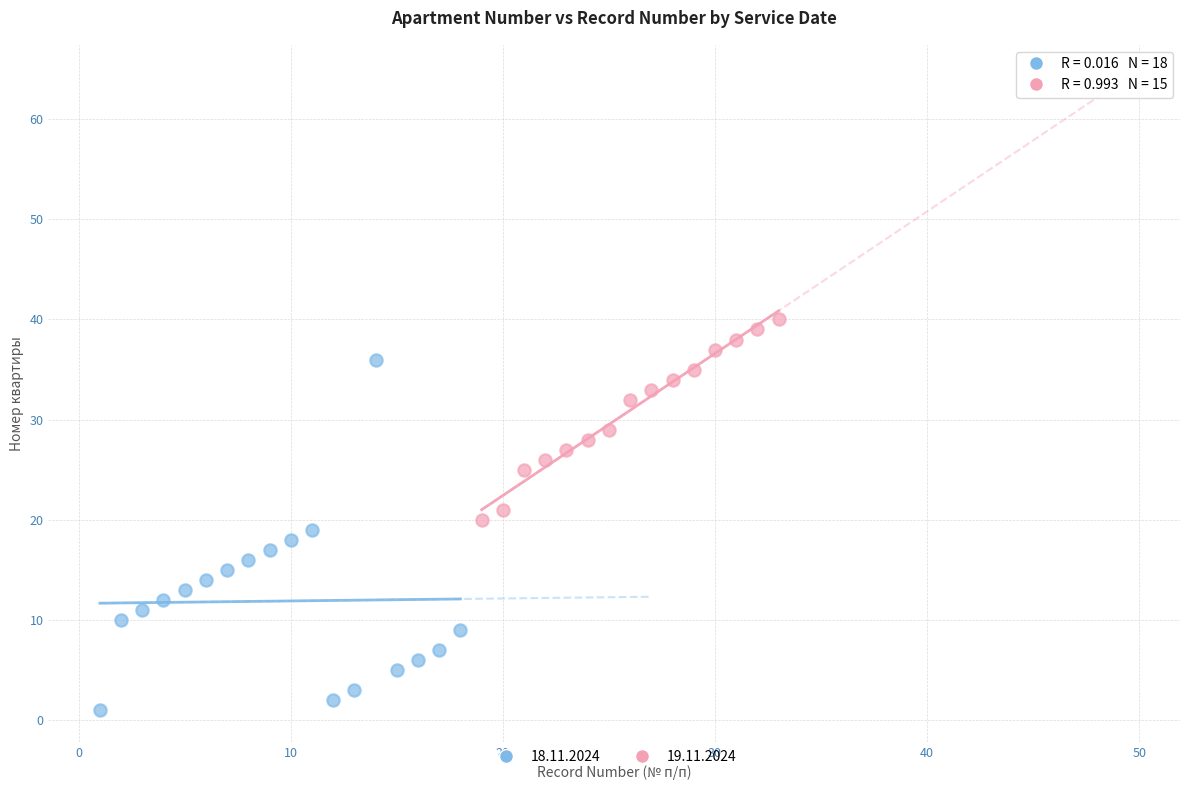

What are all the series names shown in the legend?

18.11.2024, 19.11.2024